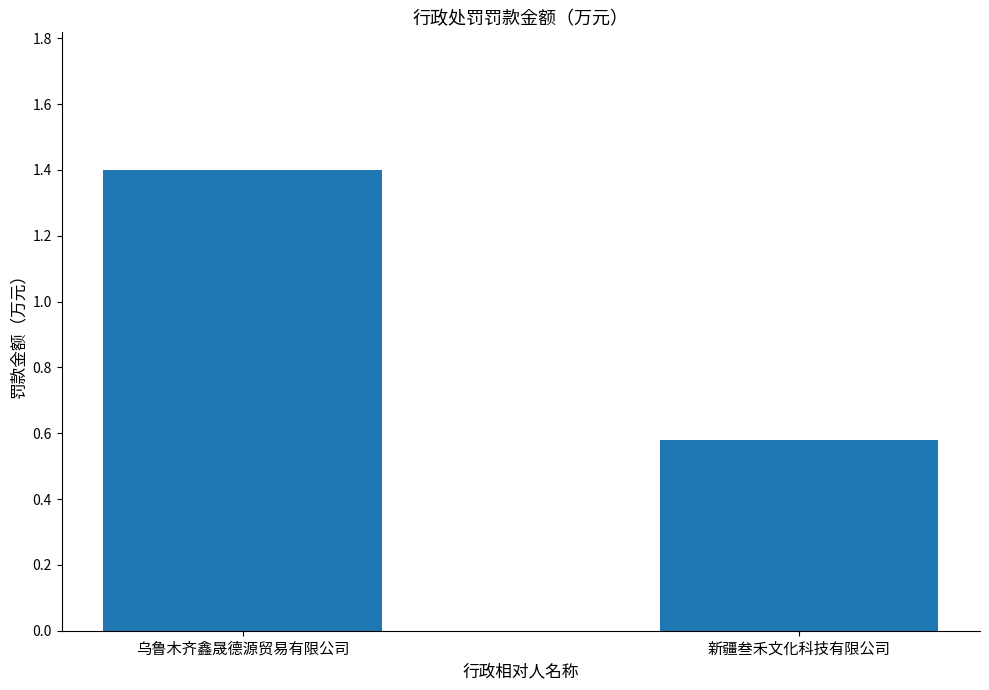

At which category does the chart reach its minimum across all series?

新疆叁禾文化科技有限公司